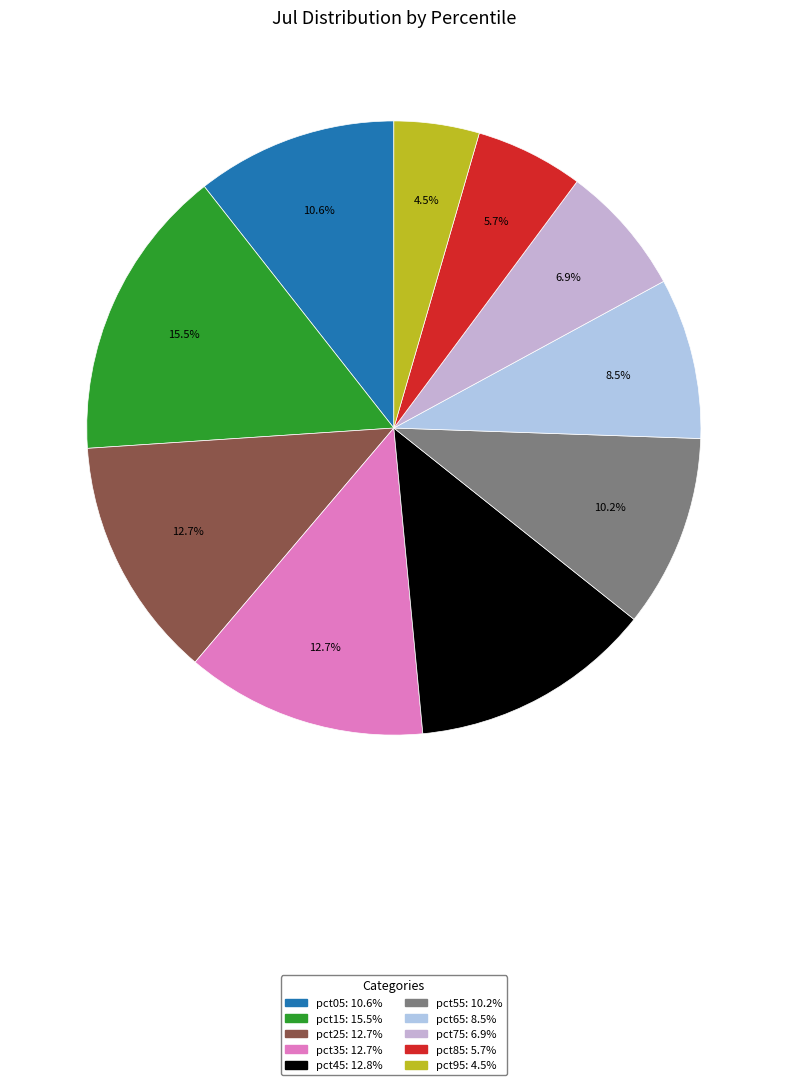

How many segments does this pie chart have?

10